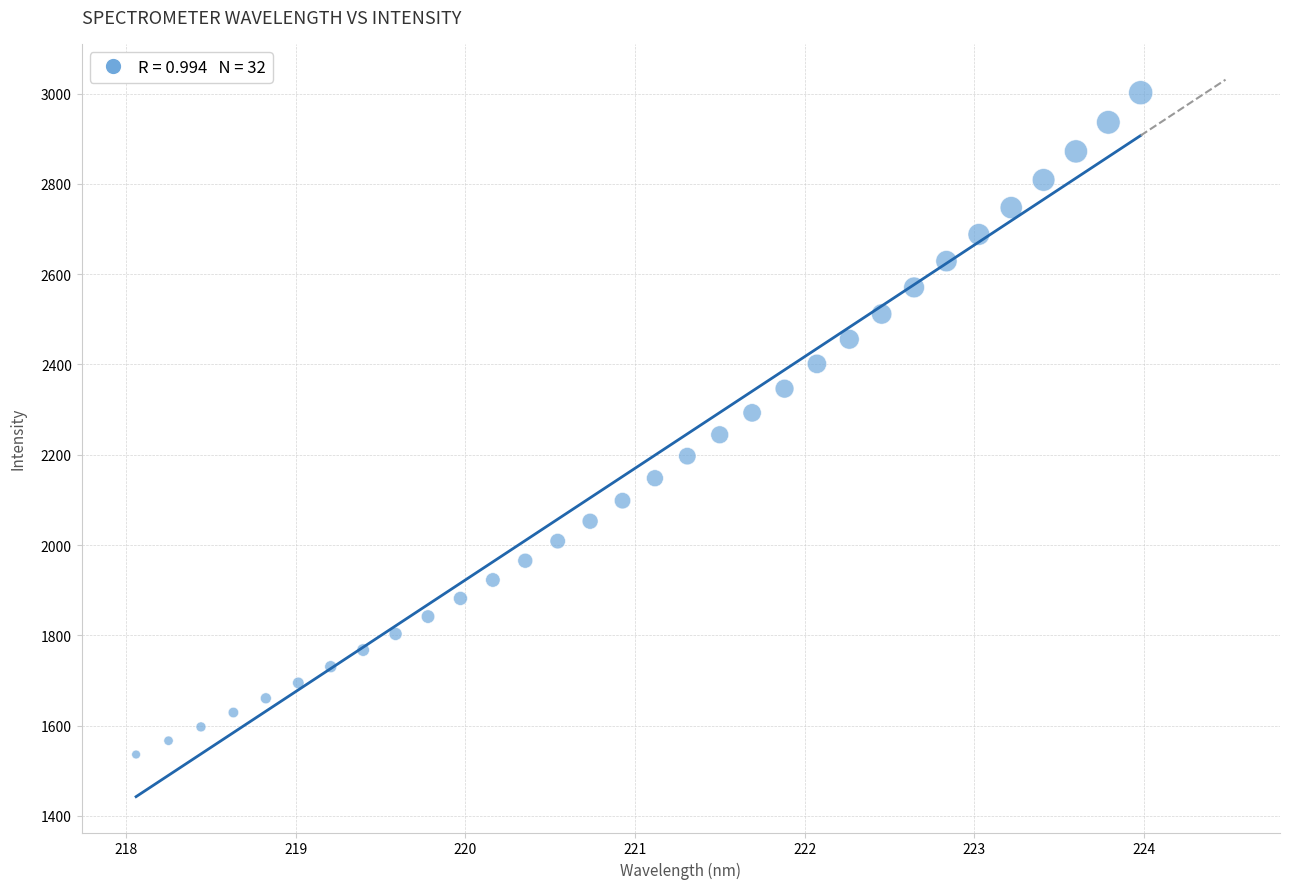

What is the range of X values (max minus min)?

5.9